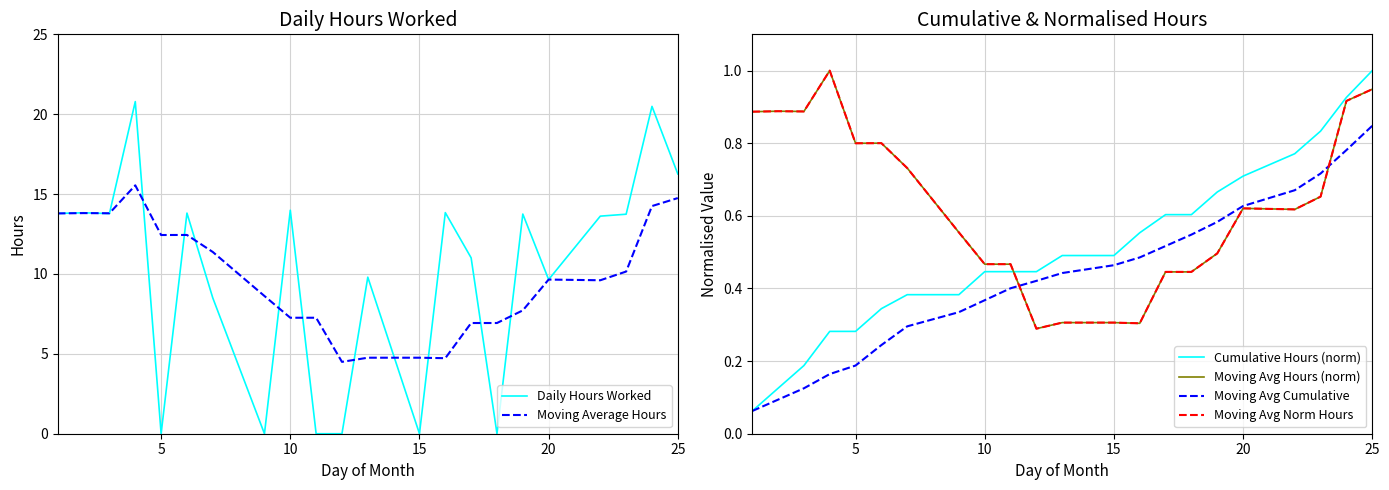

What is the highest value of the Moving Average Hours series?

15.5